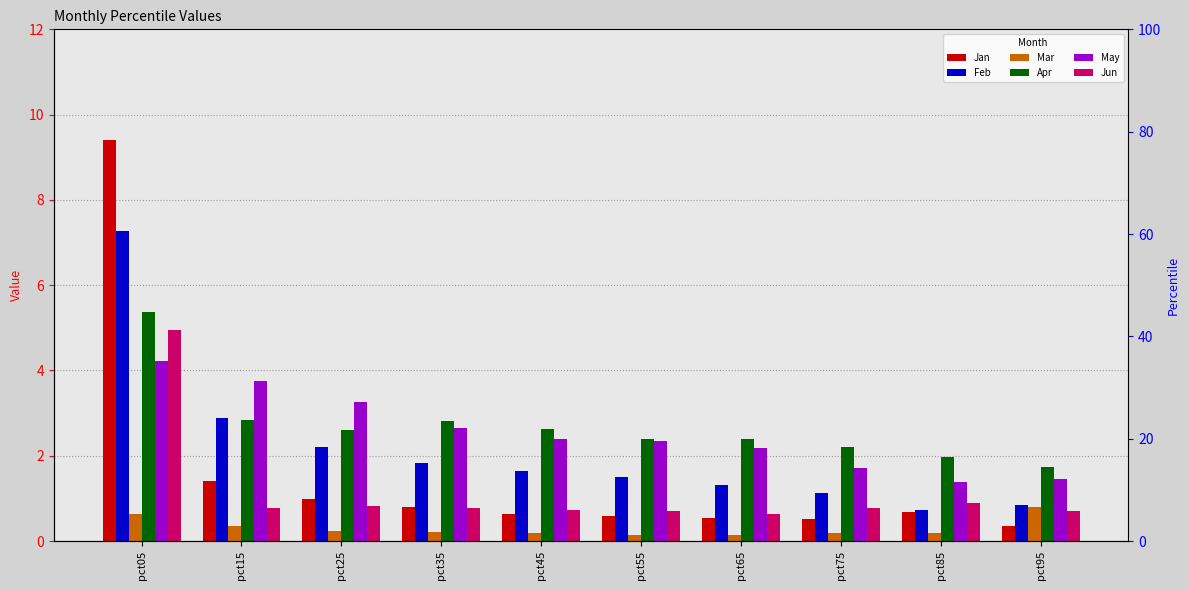

What is the sum of all May values?

25.3